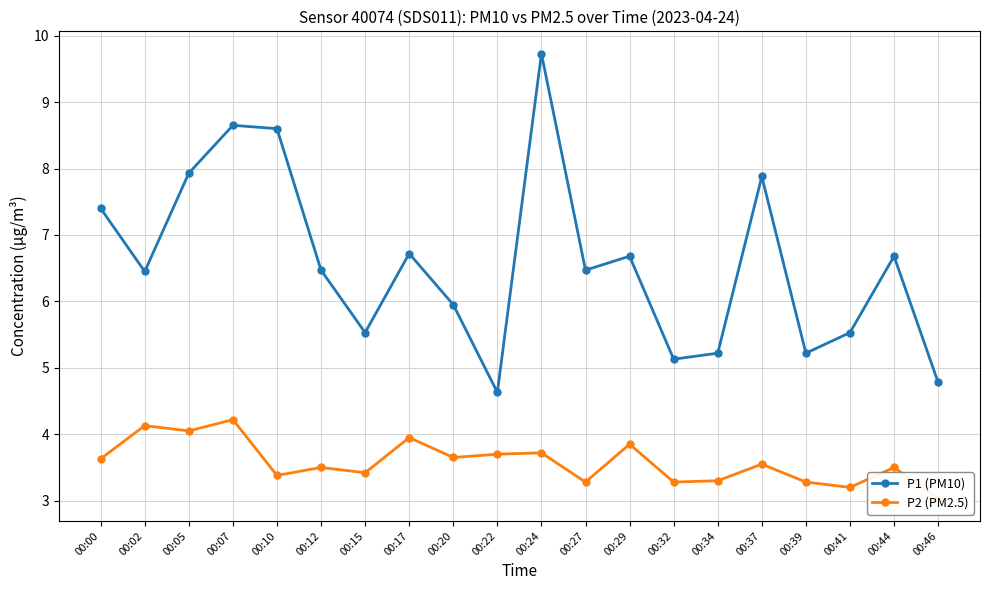

True or false: P2 (PM2.5) and P1 (PM10) cross at least once.

False